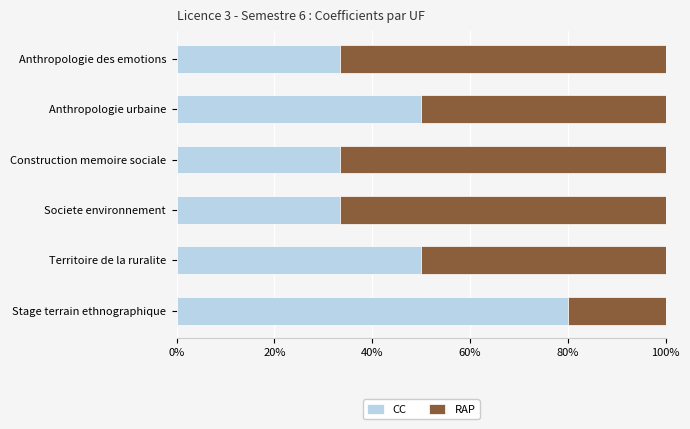

What is the highest value of the CC series?

80.0